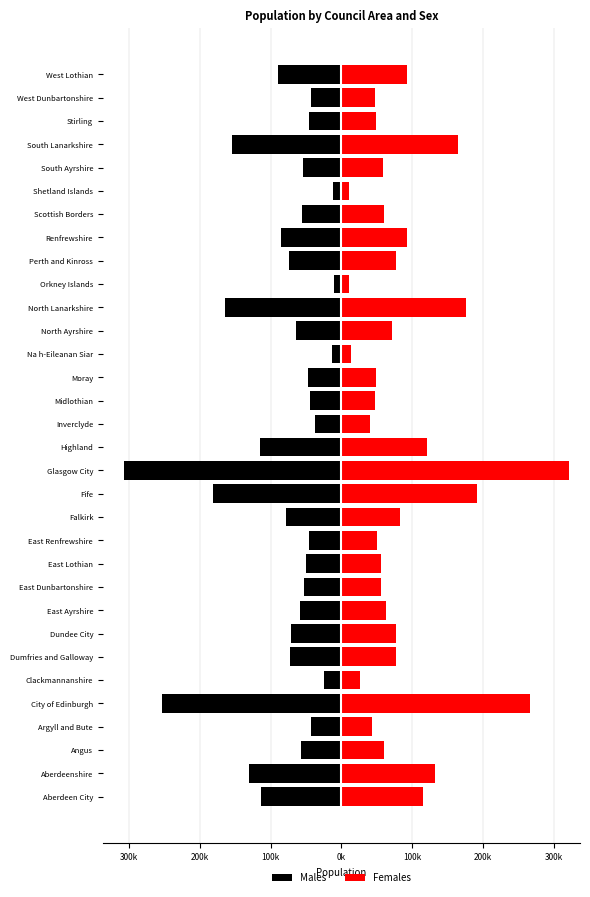

How many groups of bars are there?

32